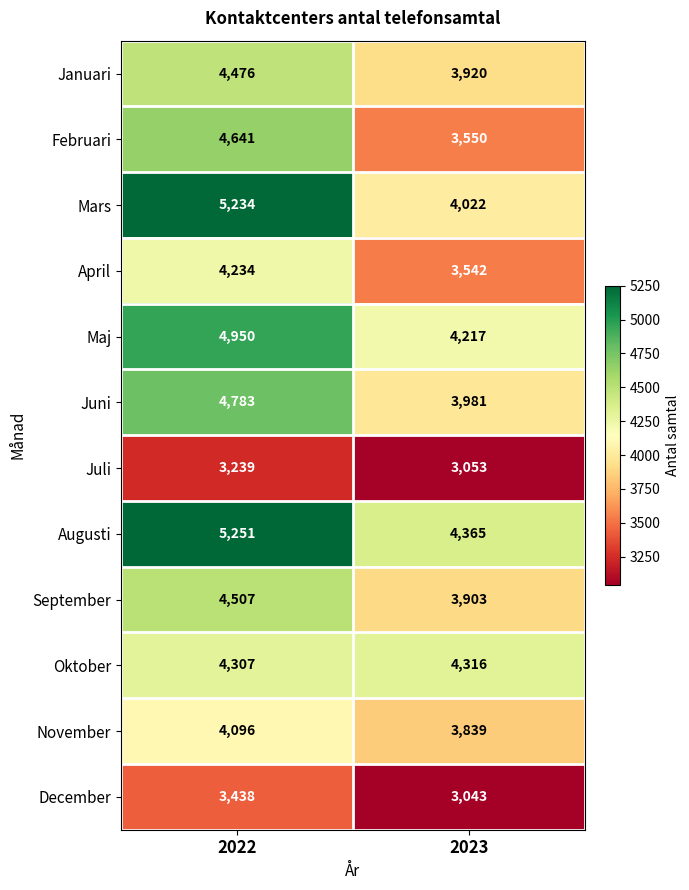

Which label corresponds to the largest value in the chart?

2022